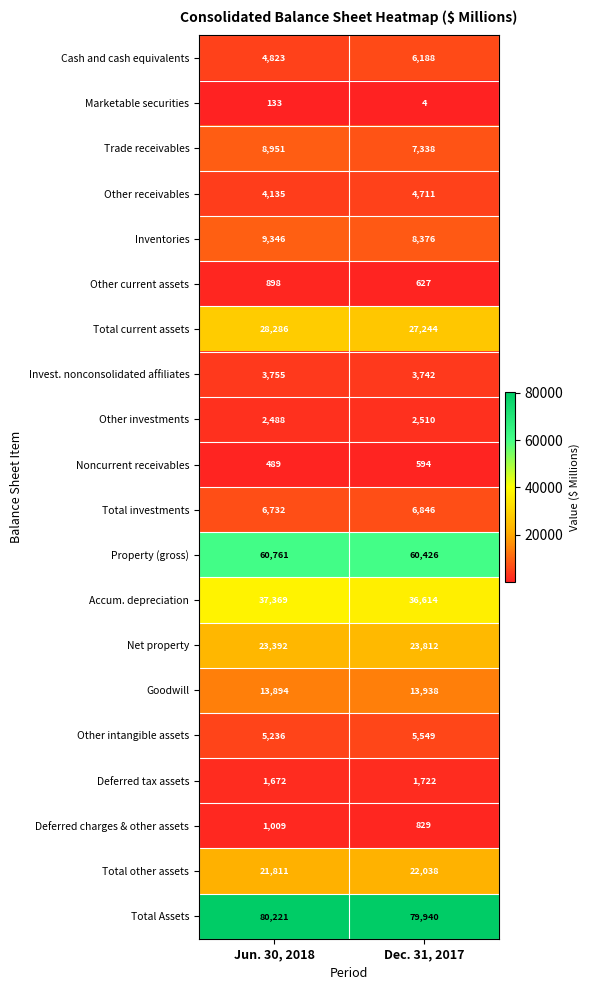

True or false: Goodwill has a value of 19841 at Dec. 31, 2017.

False